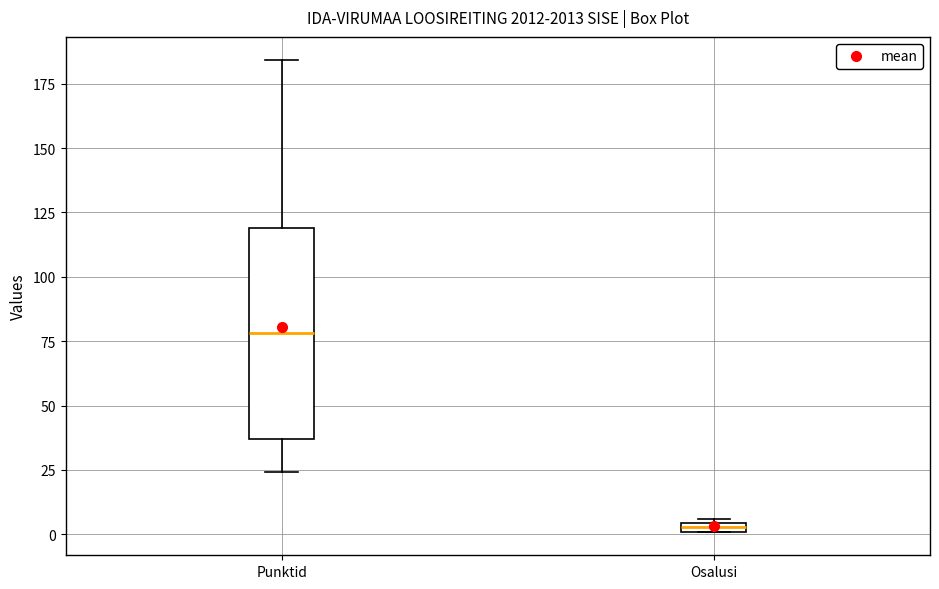

Comparing the boxes themselves (not the whiskers), which one is the tallest?

Punktid